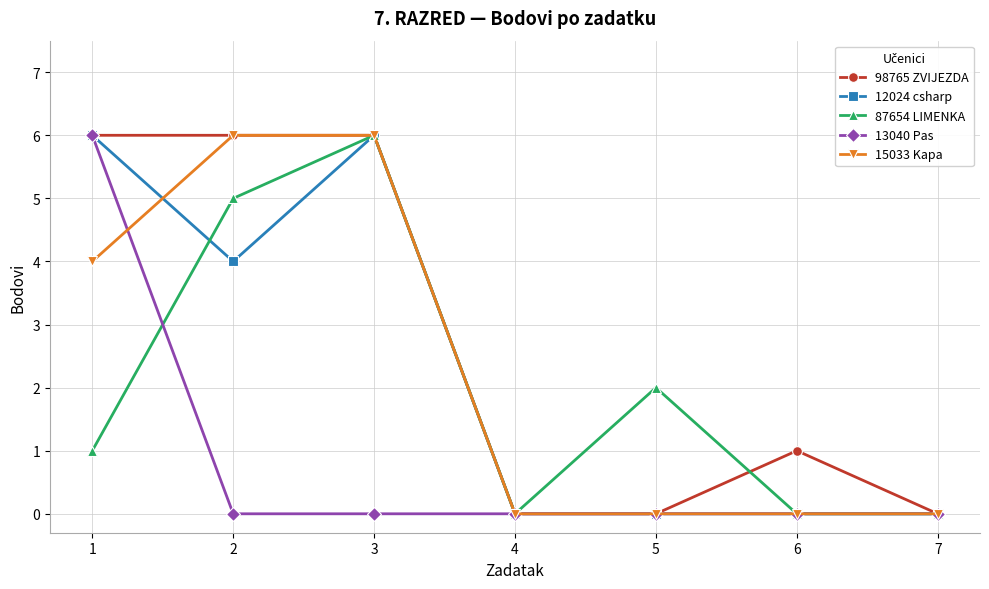

The 98765 ZVIJEZDA series shows 6 at 3. True or false?

True